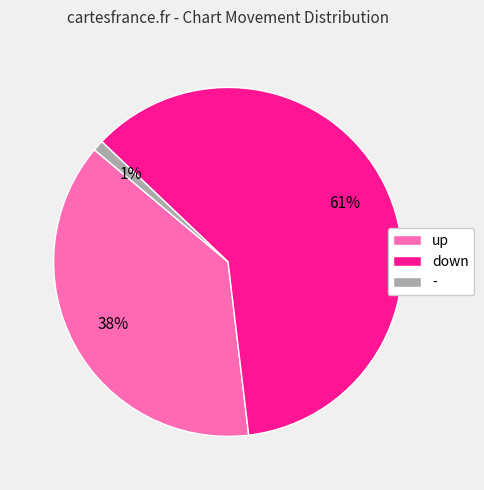

The down slice represents 25% of the pie. True or false?

False